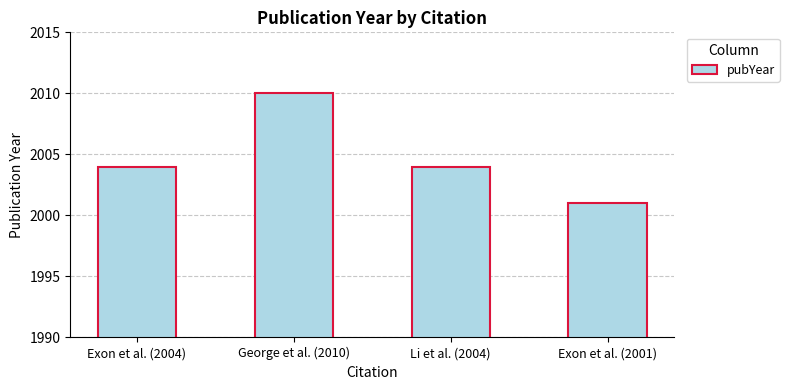

What is the difference between the values at Li et al. (2004) and Exon et al. (2001)?

3